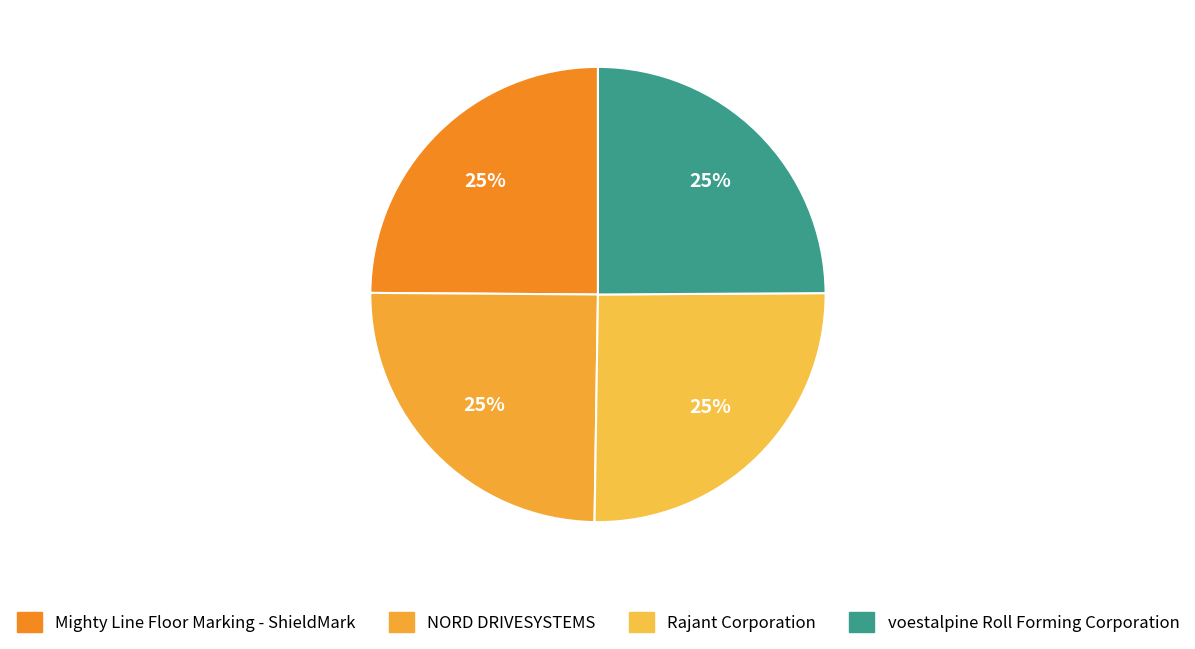

How many segments does this pie chart have?

4